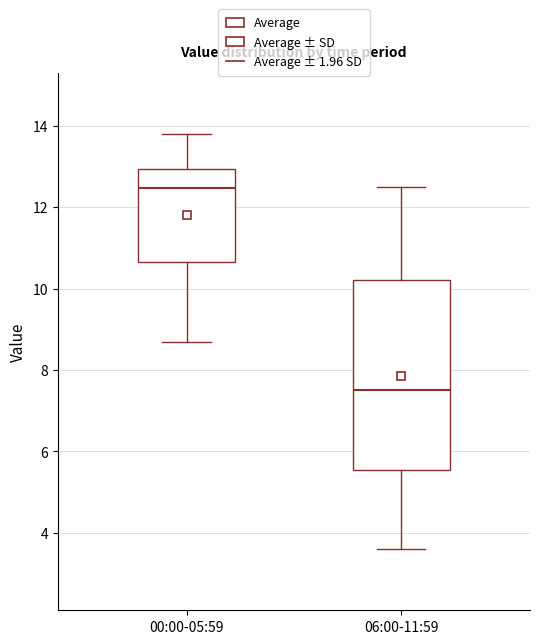

Reading left to right, read every box against the y-axis: the position of its median line, the range the box covers, and the ends of its whiskers. The values are not printed on the chart, so give them approximately, as read against the axis.

00:00-05:59: median 12.4, box 10.6 to 13.0, whiskers 8.6 to 13.8
06:00-11:59: median 7.6, box 5.6 to 10.2, whiskers 3.6 to 12.6